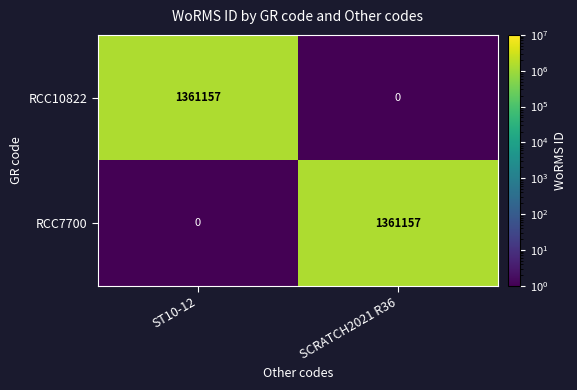

The value of RCC7700 at SCRATCH2021 R36 is 302926. True or false?

False